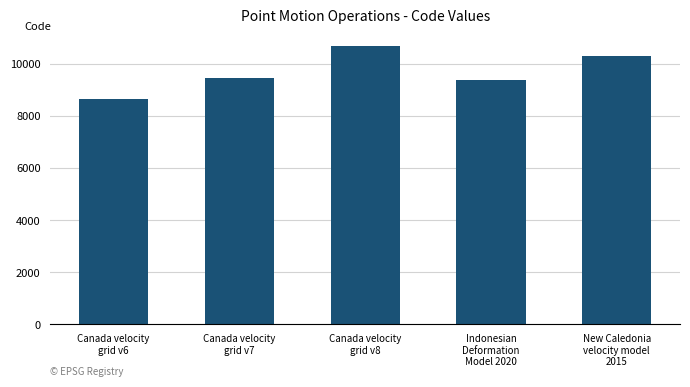

Which label corresponds to the smallest value in the chart?

Canada velocity
grid v6